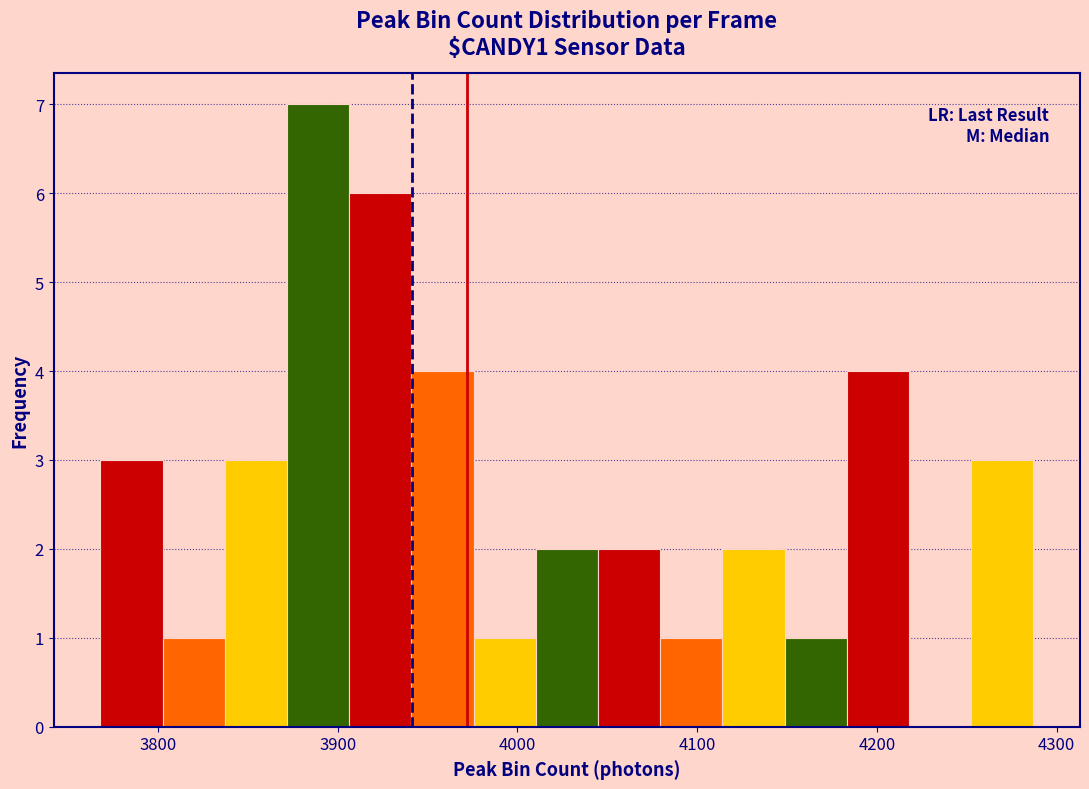

Around what value on the x-axis is the tallest bar? Give the approximate position of its centre, as read against the axis.

3890